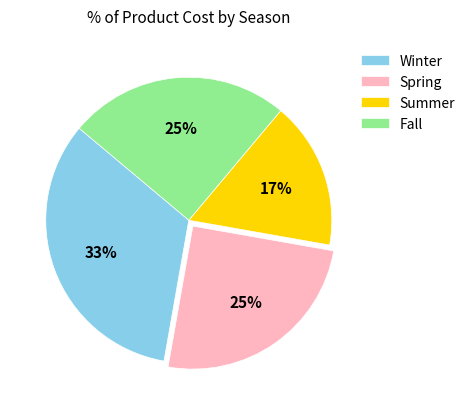

The Winter slice represents 41% of the pie. True or false?

False